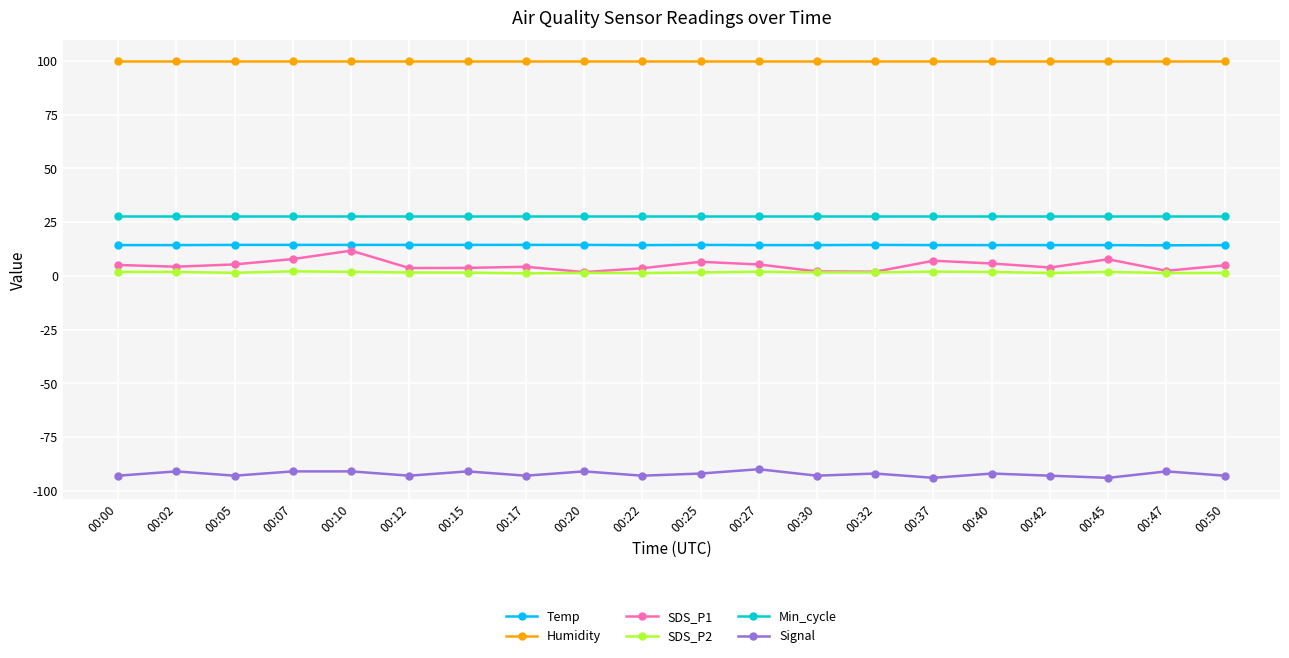

True or false: Temp and SDS_P2 cross at least once.

False